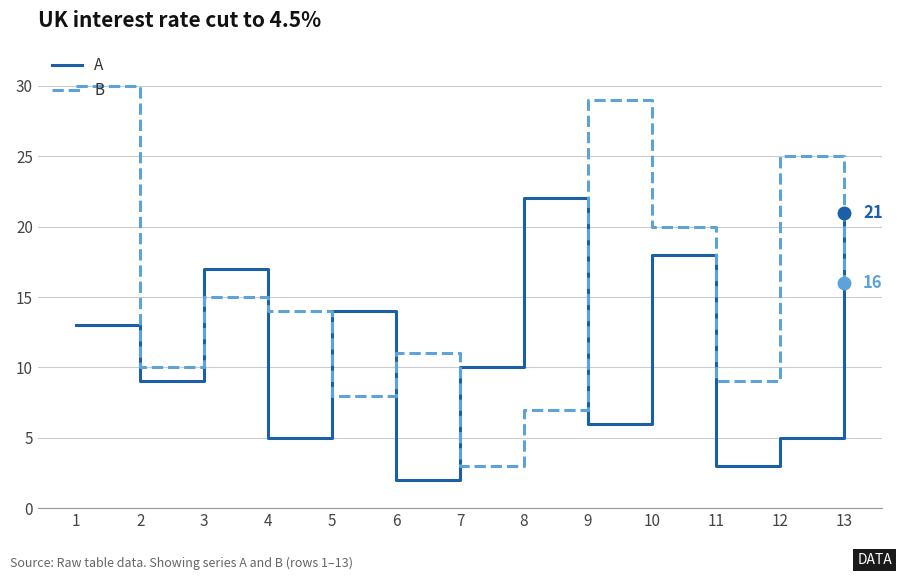

Which category has the lowest value in the B series?

7